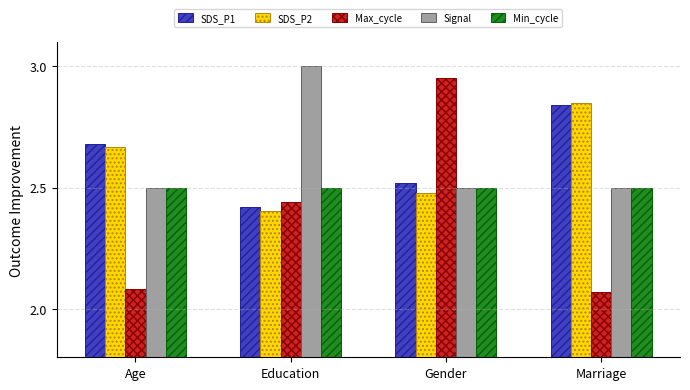

What is the label of the 4th bar from the left?

Marriage